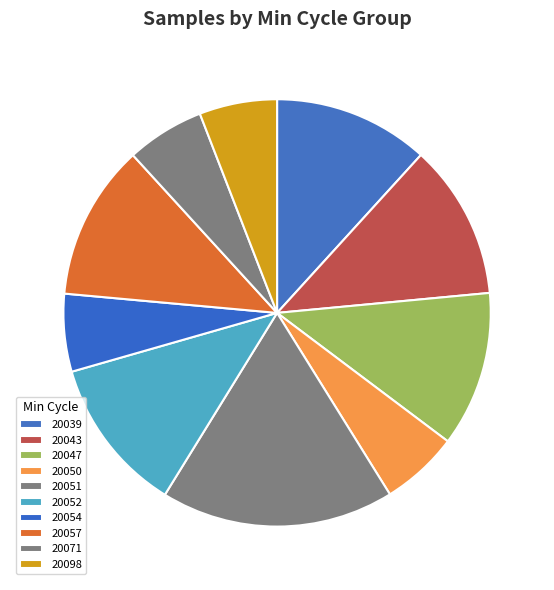

Which category has the biggest portion of the pie?

20051